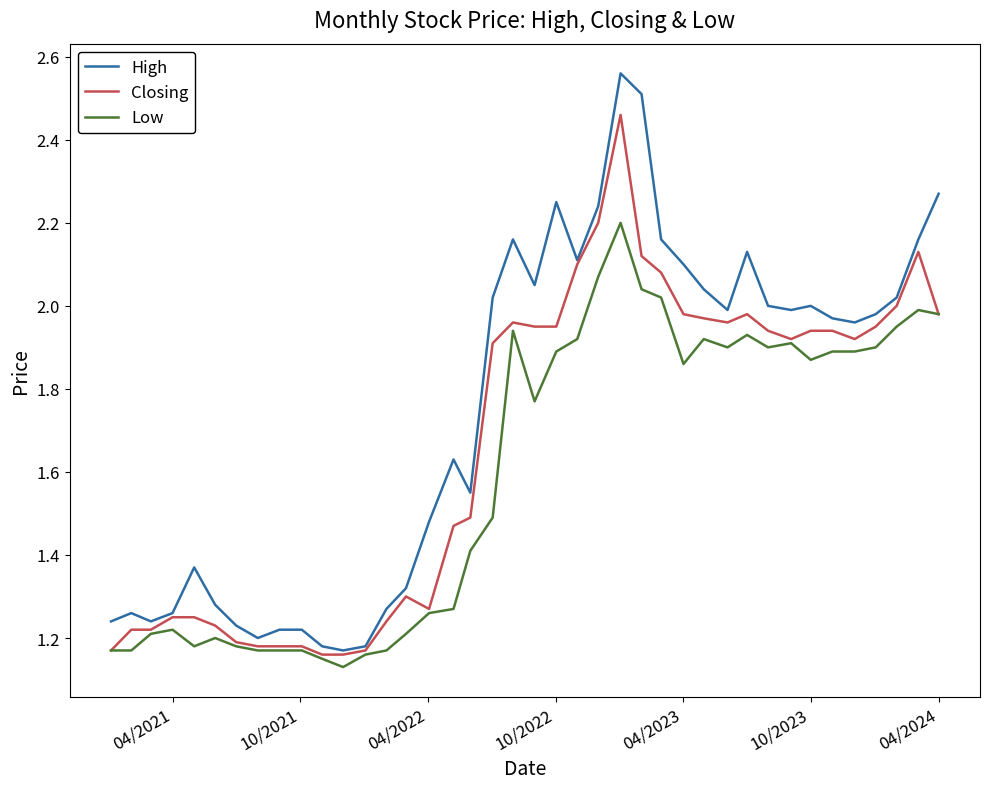

Which series has the largest total across all categories?

High